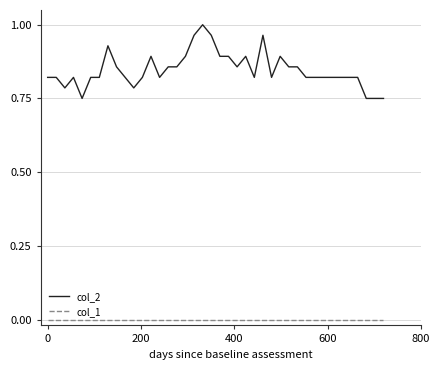

Which series has the widest spread of values?

col_2